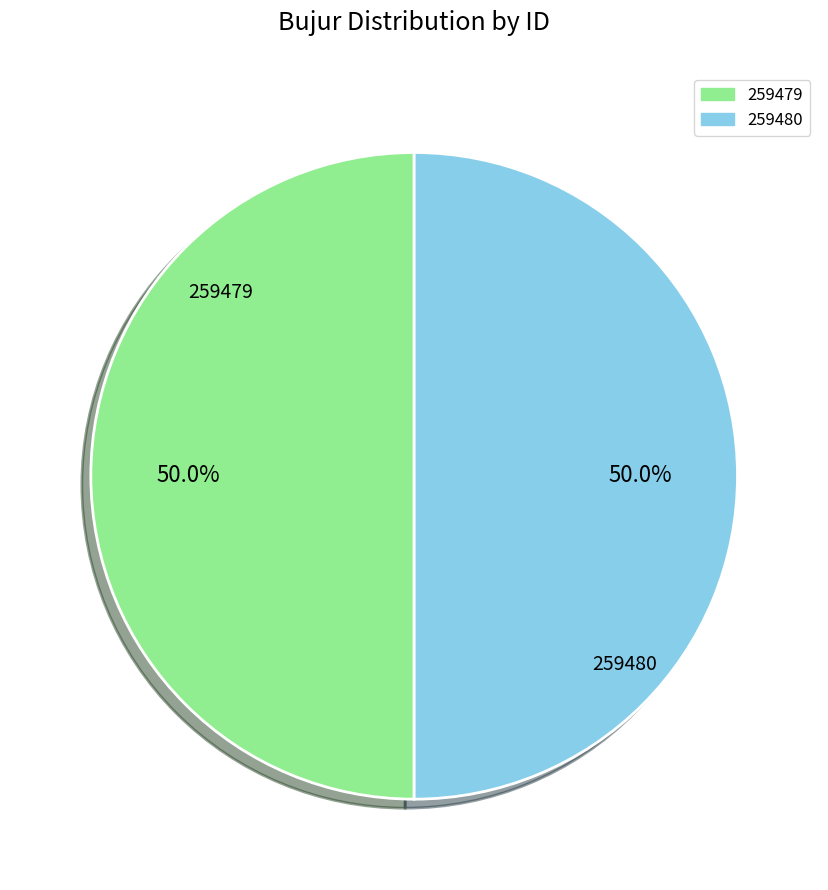

What portion of the pie excludes 259479?

50.0%